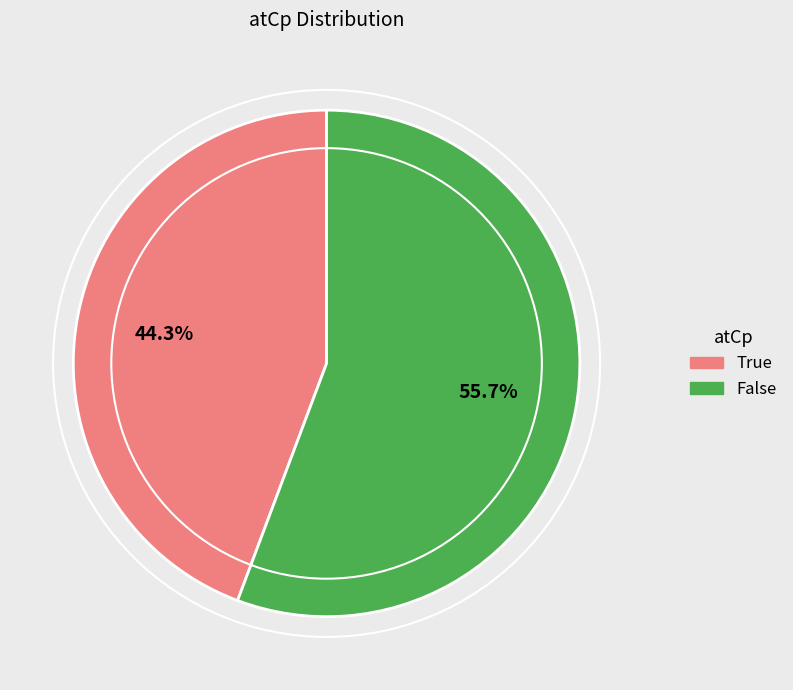

Is there a majority slice in this chart?

Yes